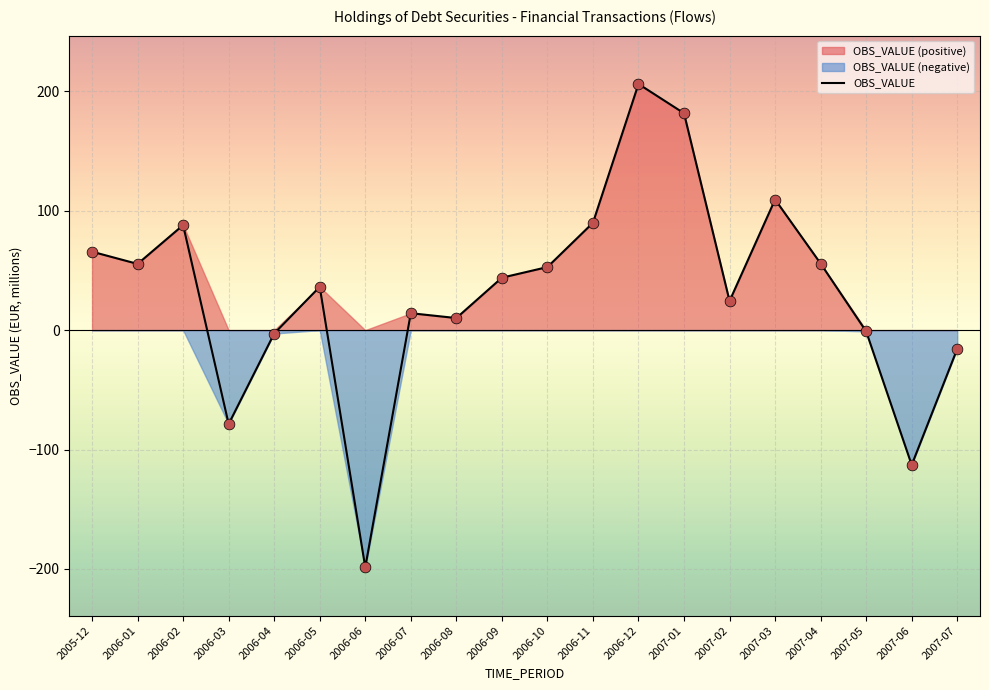

What is the change in value from 2006-05 to 2007-05?

-37.3